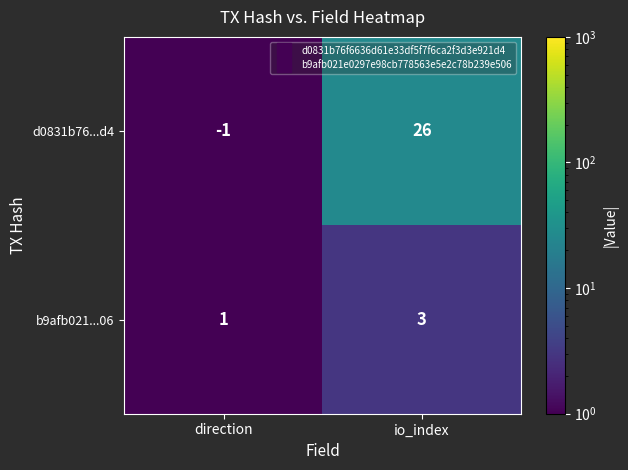

Read the d0831b76...d4 value at io_index, to the nearest 5.

25